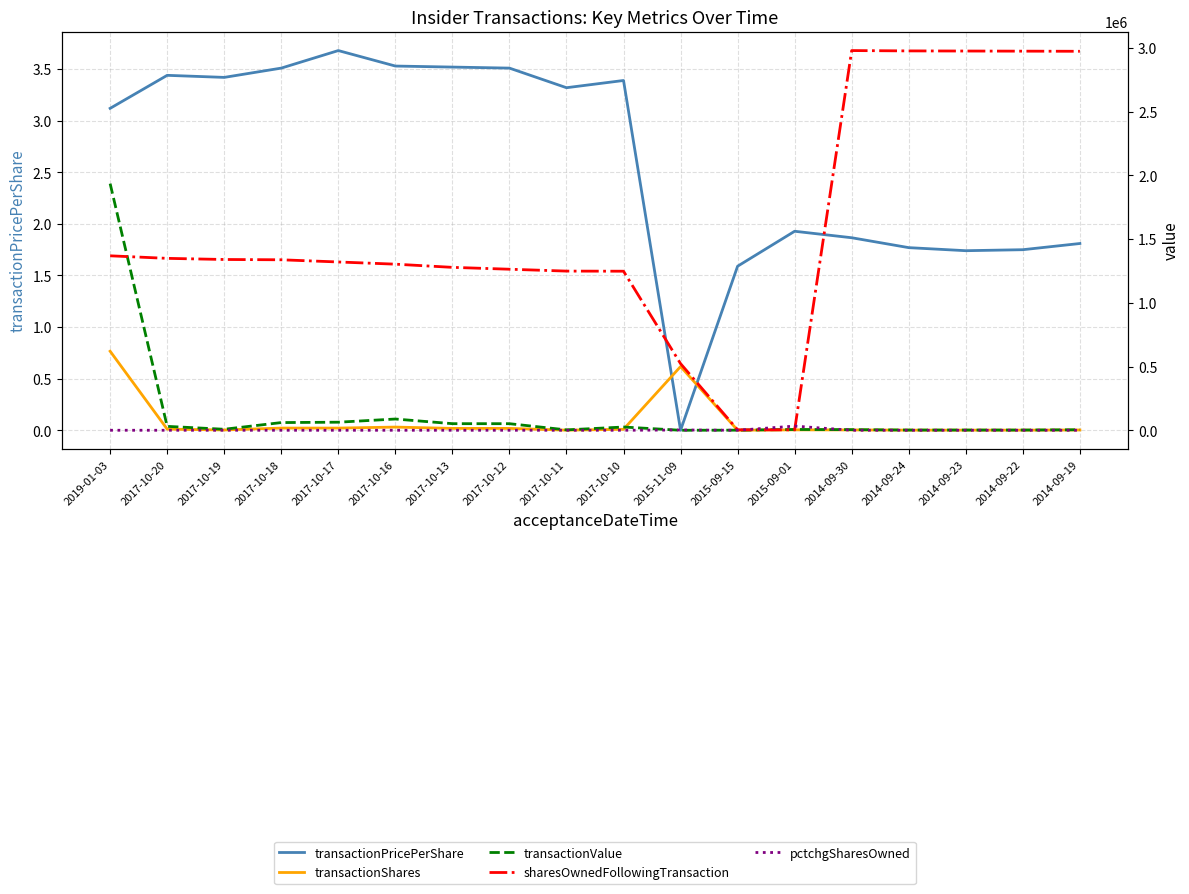

At which category does transactionPricePerShare reach its first local peak?

2017-10-20